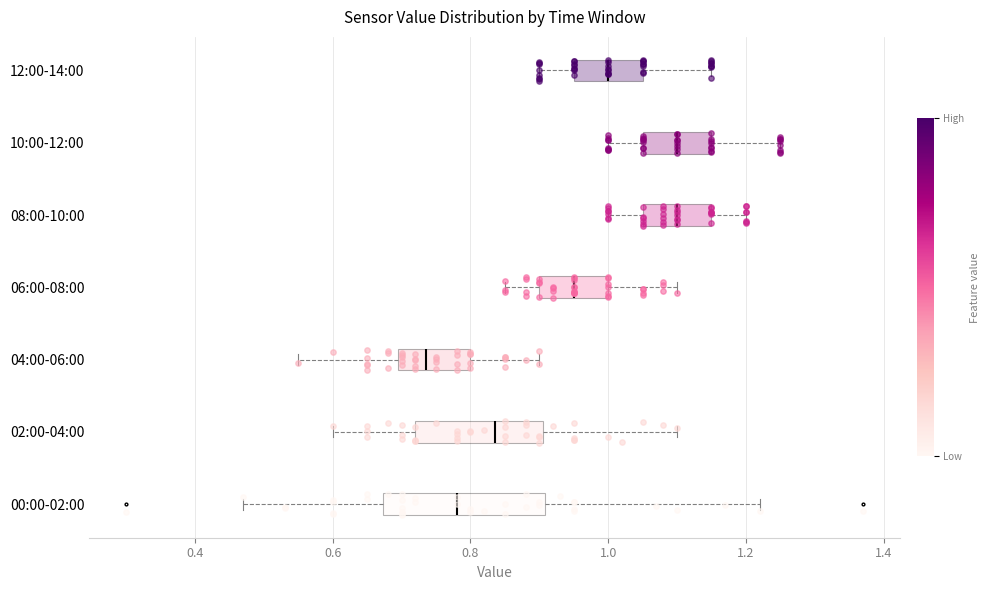

Which box has the furthest to the left median line?

04:00-06:00